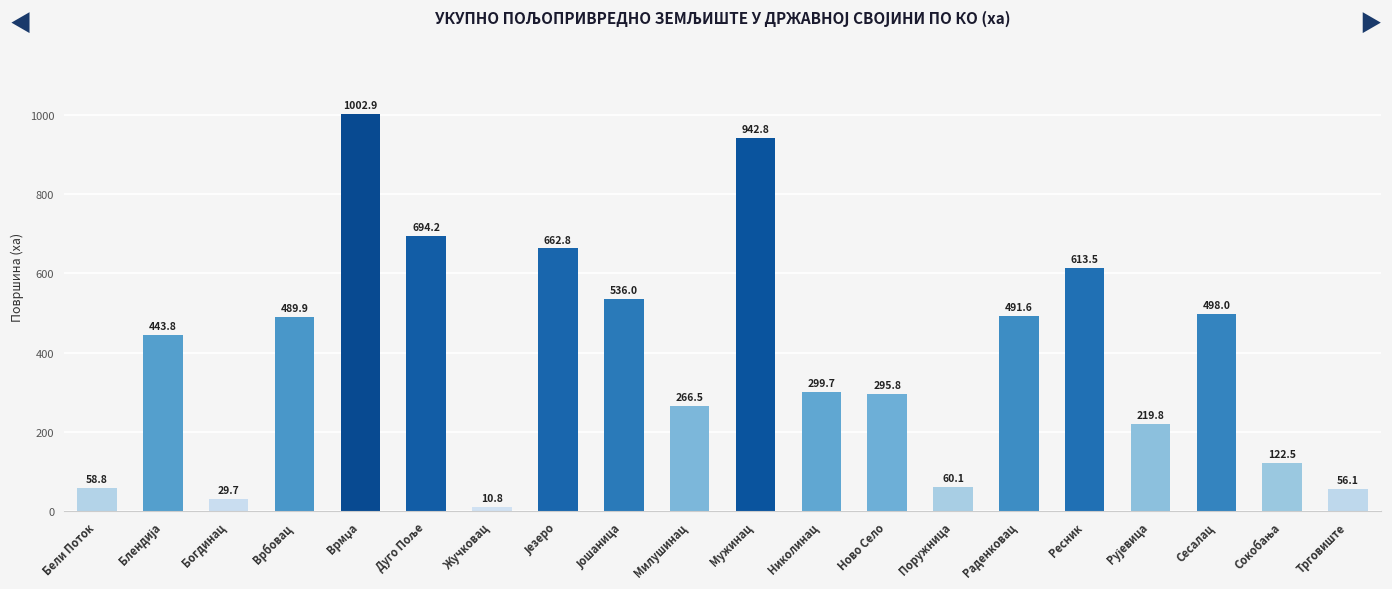

What position from the left is Милушинац?

10